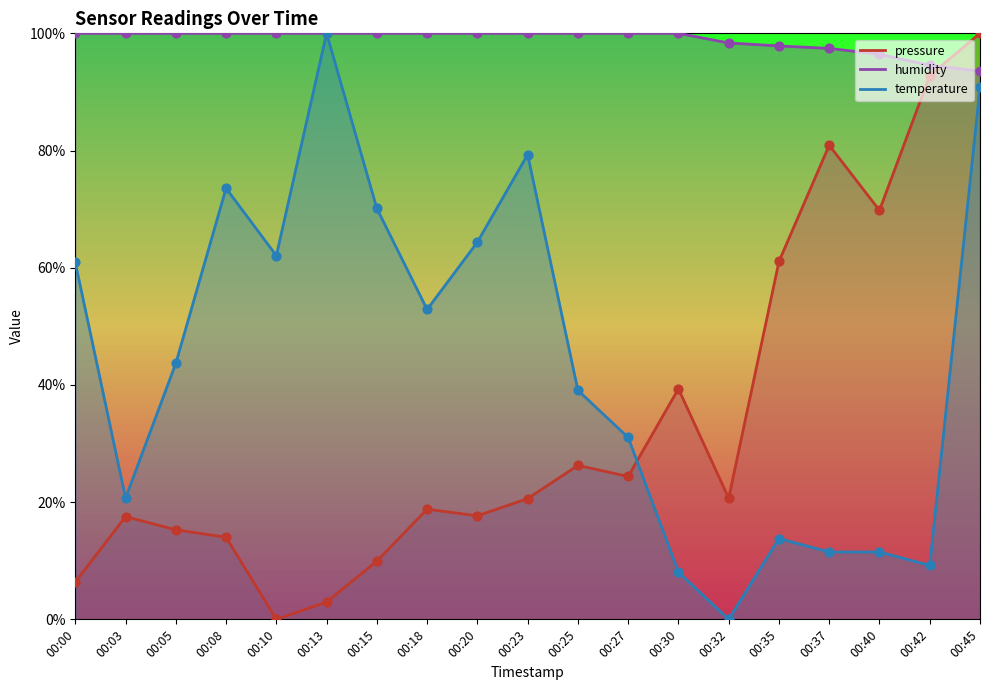

What is the total value across all series at 00:42?

196.5